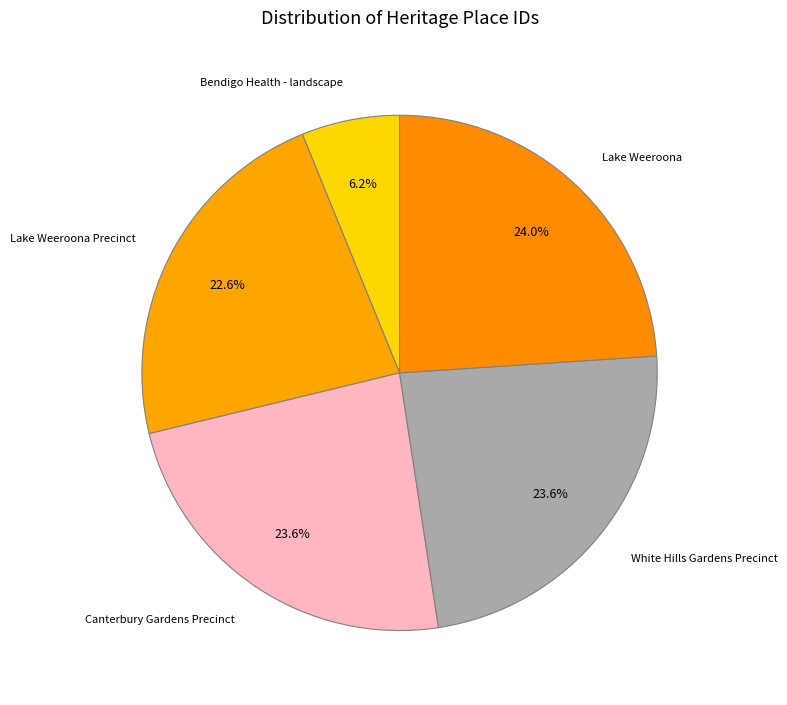

Count the number of slices in the pie.

5